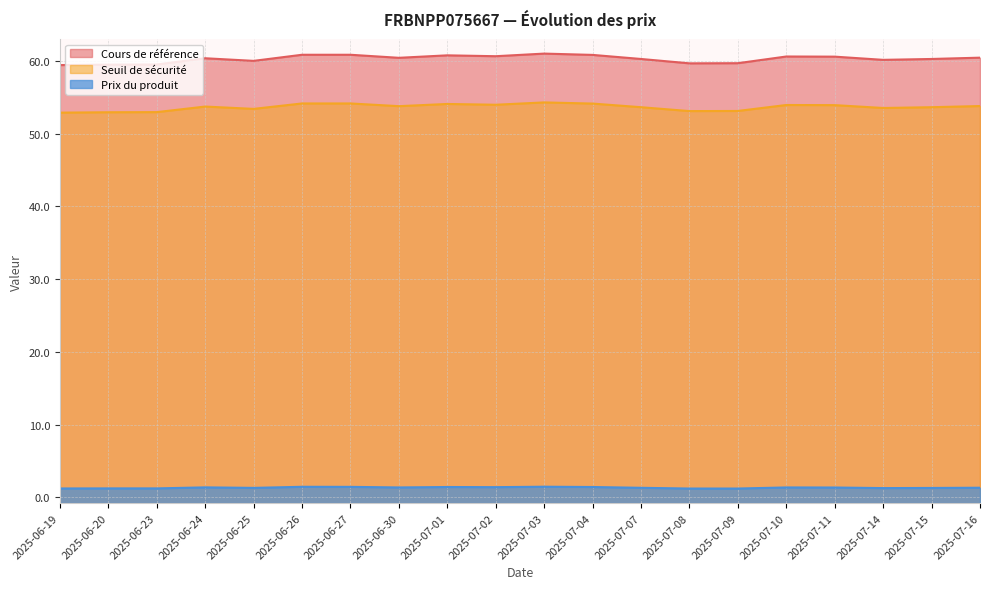

True or false: Seuil de sécurité and Prix du produit cross at least once.

False